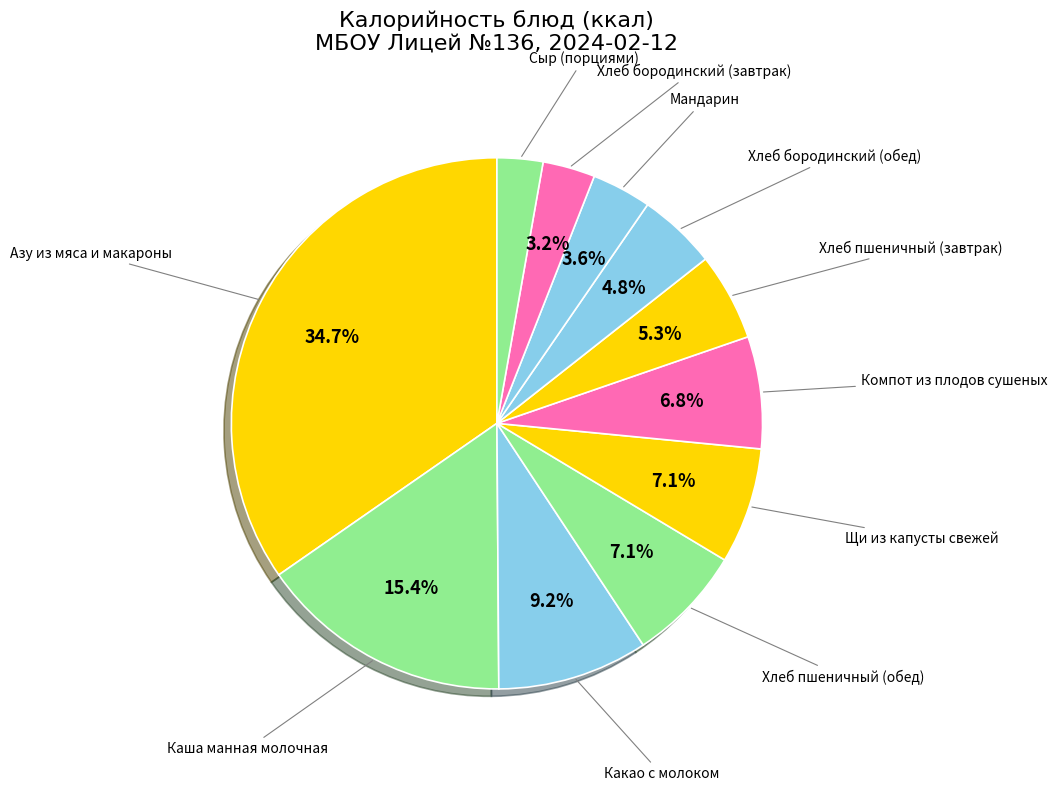

To the nearest percent, what is the difference between the Компот из плодов сушеных and Сыр (порциями) slice percentages?

4%